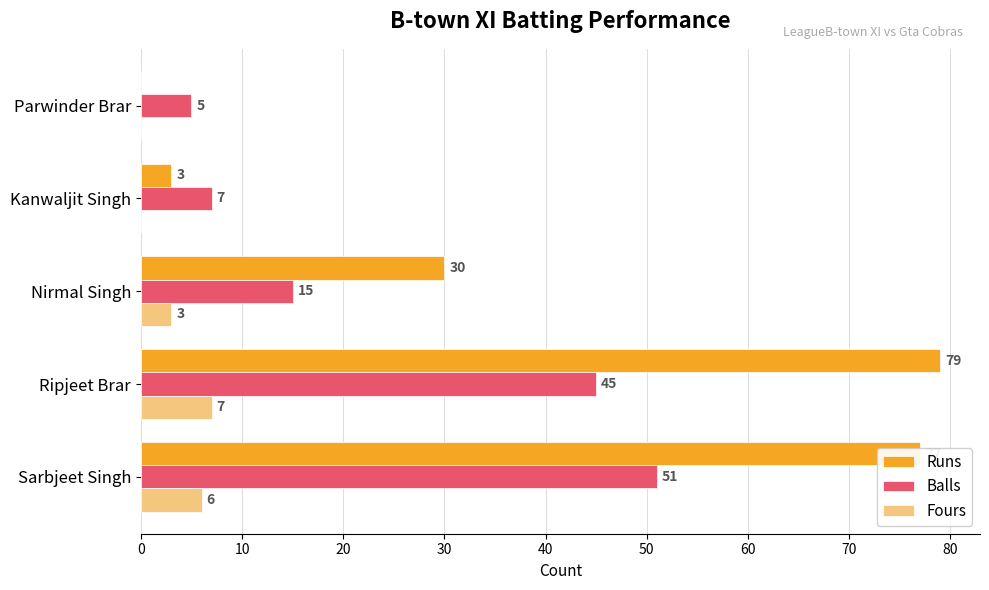

At which category is the sum across all series the highest?

Sarbjeet Singh